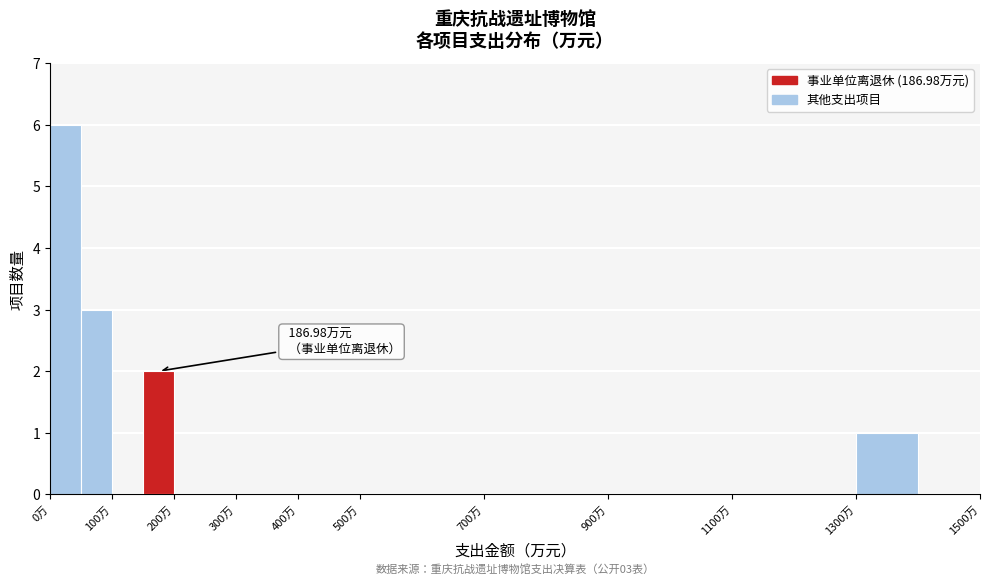

Which range on the x-axis has the tallest bar?

0 to 50